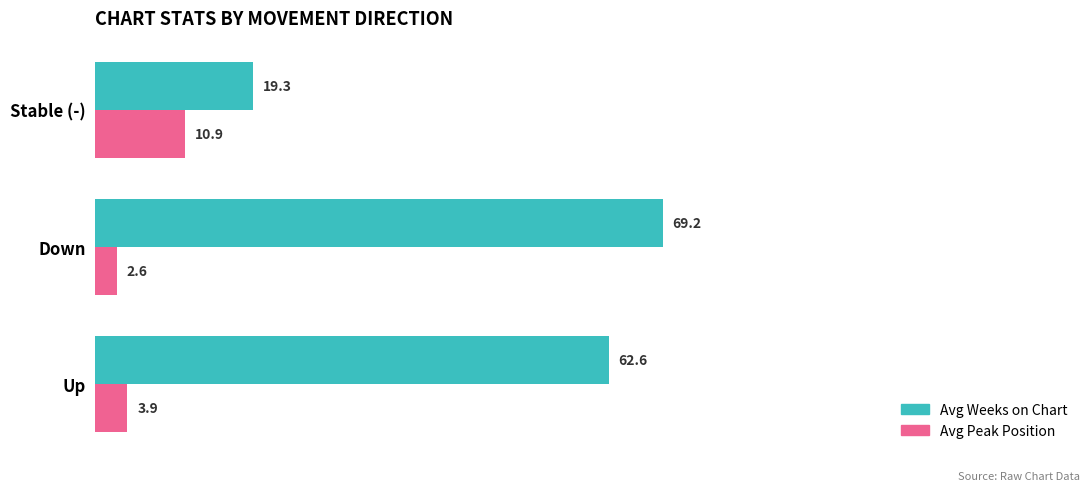

What is the minimum value for Avg Weeks on Chart?

19.3